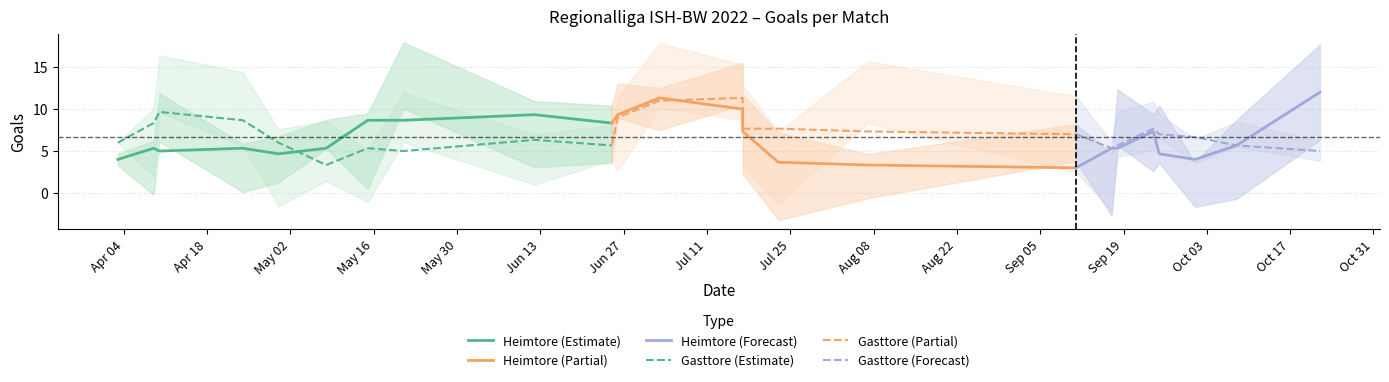

What is the highest value of the Gasttore (Estimate) series?

9.7